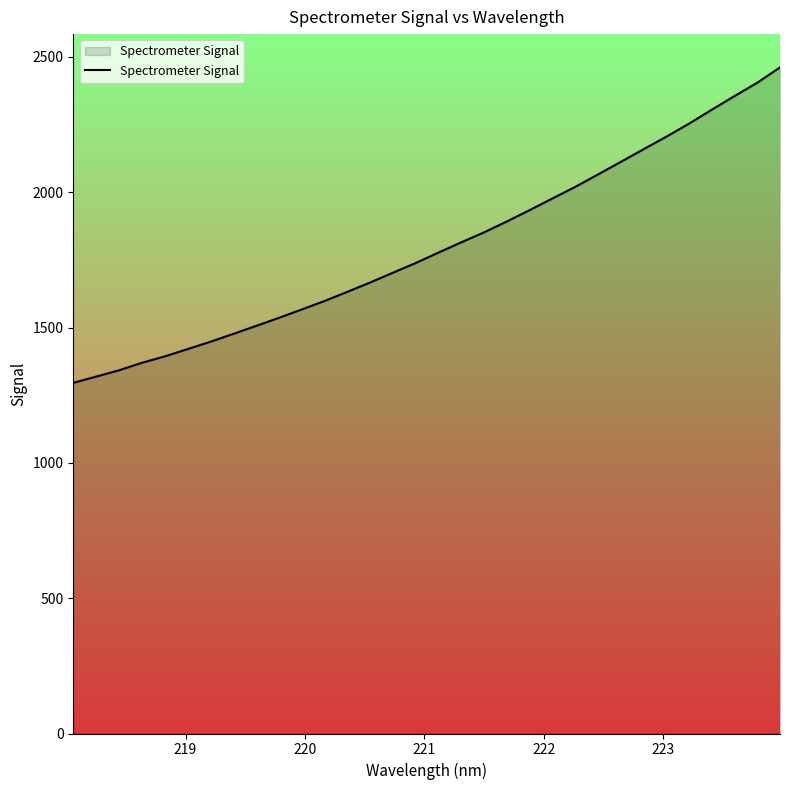

What is the difference between the maximum and minimum values?

1165.7